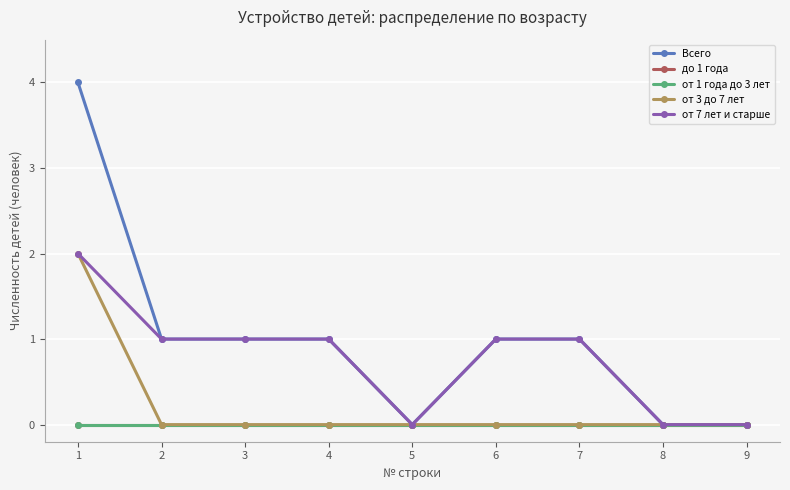

Is this an area chart (filled region under the line)?

No